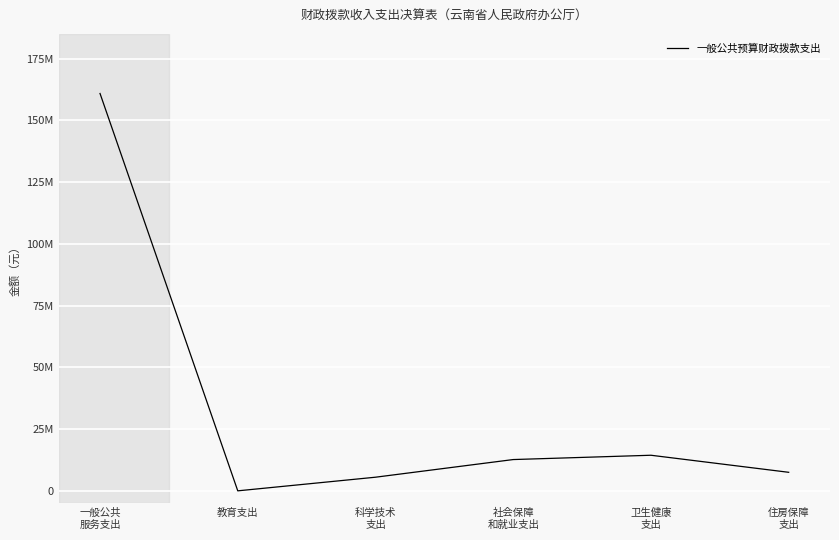

Rank the categories by value from highest to lowest.

一般公共
服务支出, 卫生健康
支出, 社会保障
和就业支出, 住房保障
支出, 科学技术
支出, 教育支出